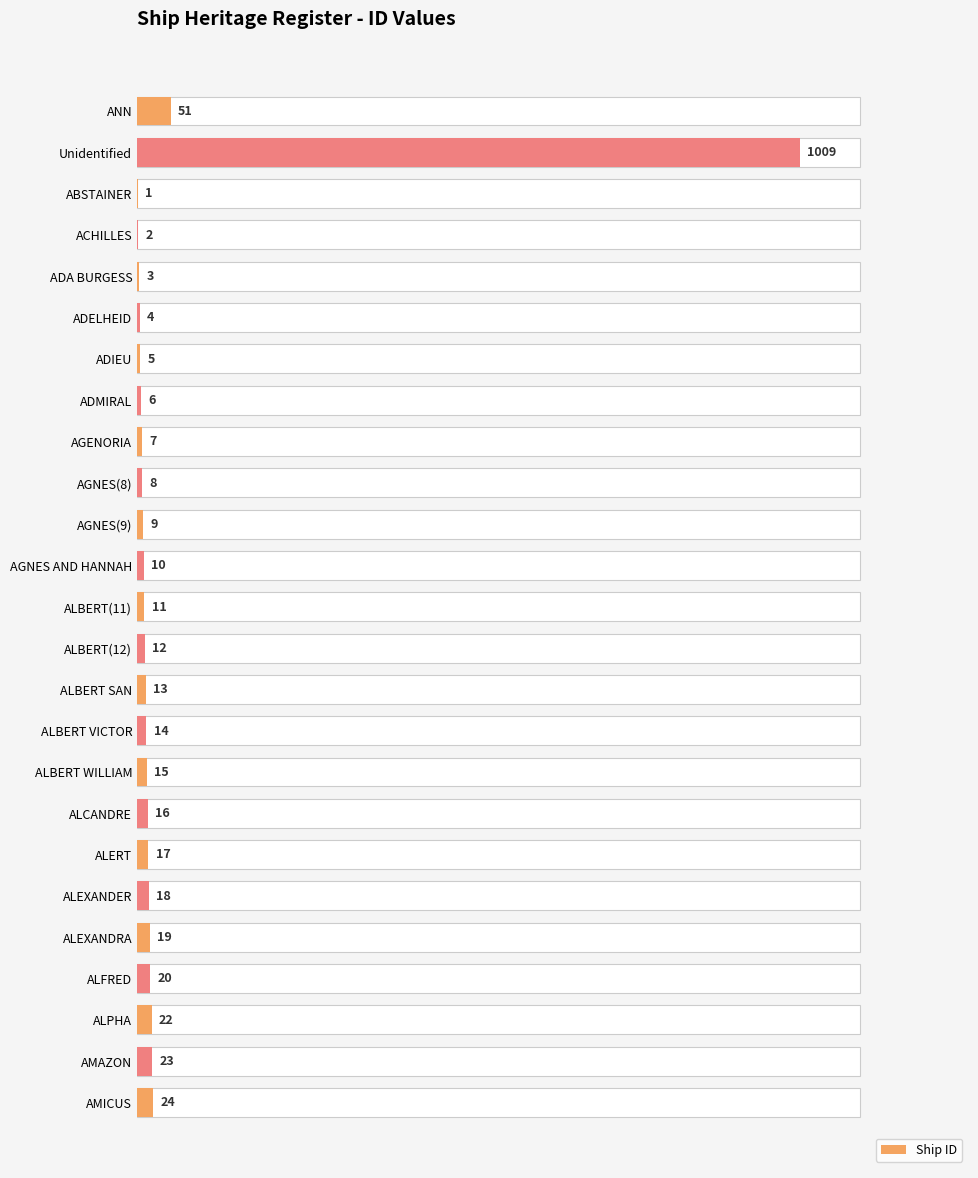

Reading right to left, transcribe all the data shown in this chart.

24	23	22	20	19	18	17	16	15	14	13	12	11	10	9	8	7	6	5	4	3	2	1	1009	51